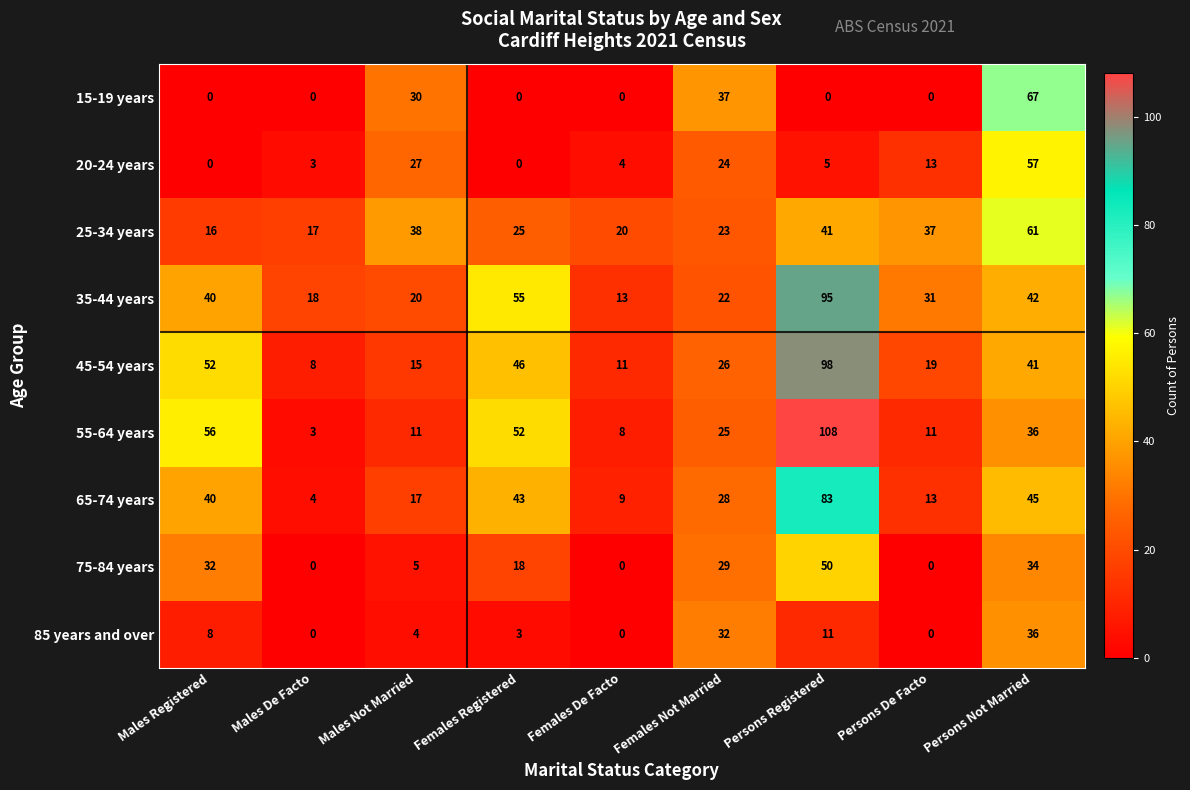

Between Females De Facto and Persons De Facto, which series saw the biggest shift?

35-44 years